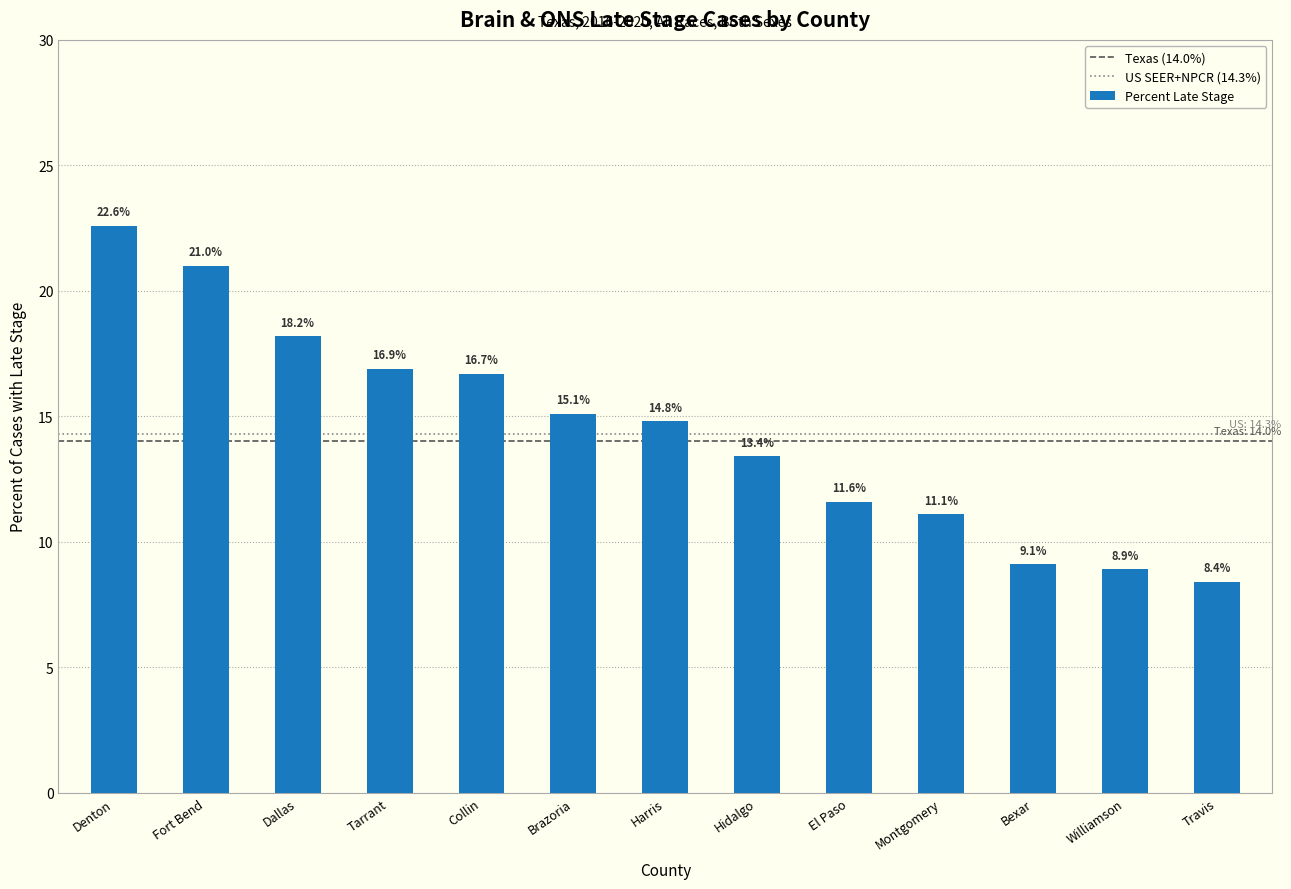

List the labels in order of value, smallest first.

Travis, Williamson, Bexar, Montgomery, El Paso, Hidalgo, Harris, Brazoria, Collin, Tarrant, Dallas, Fort Bend, Denton